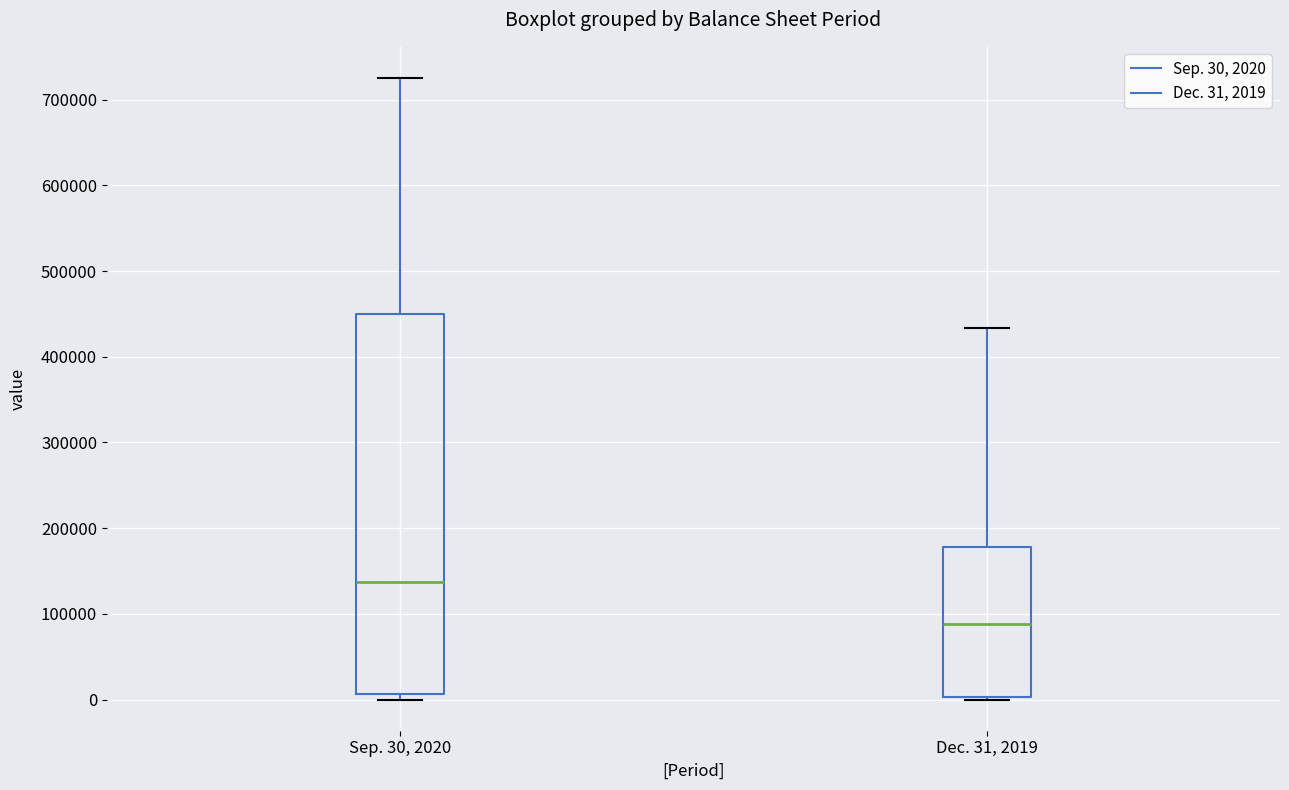

Reading left to right, transcribe this box plot: for each box, give where its median line is, the range the box spans, and where its two whiskers end, as read against the y-axis. The values are not printed on the chart, so give them approximately, as read against the axis.

Sep. 30, 2020: median 140000, box 10000 to 450000, whiskers 0 to 730000
Dec. 31, 2019: median 90000, box 0 to 180000, whiskers 0 (just below the box's lower edge) to 430000